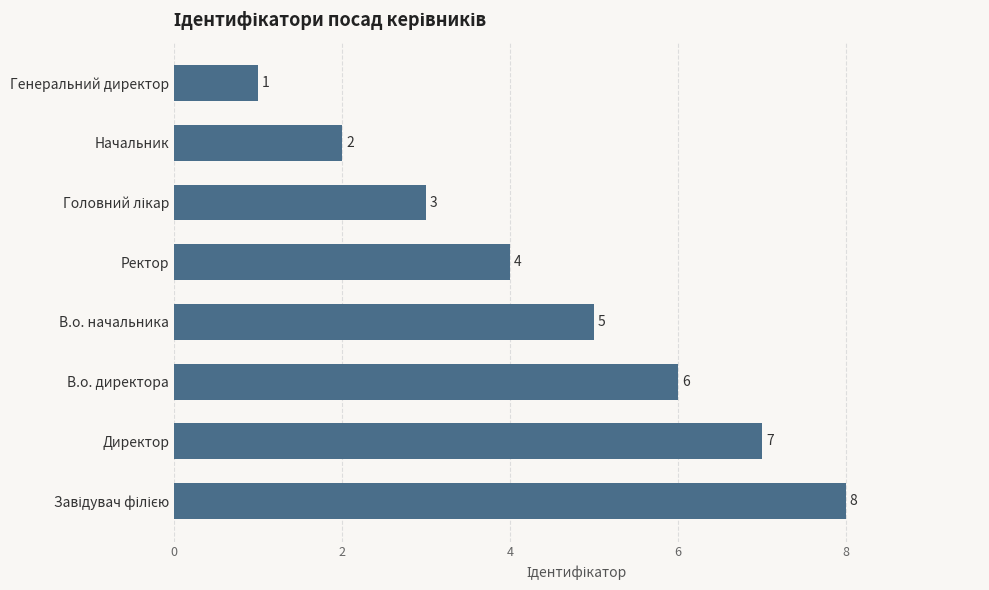

What is the sum of the values at Ректор and В.о. директора?

10